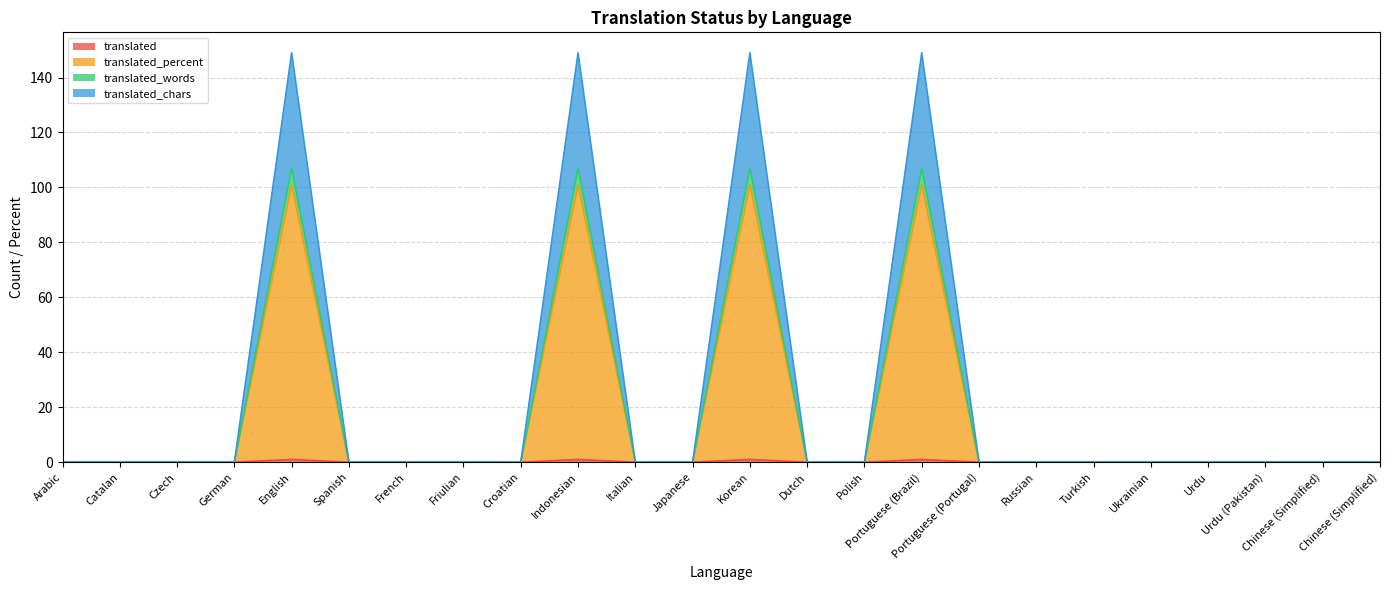

Does the chart display data point markers on the line(s)?

No